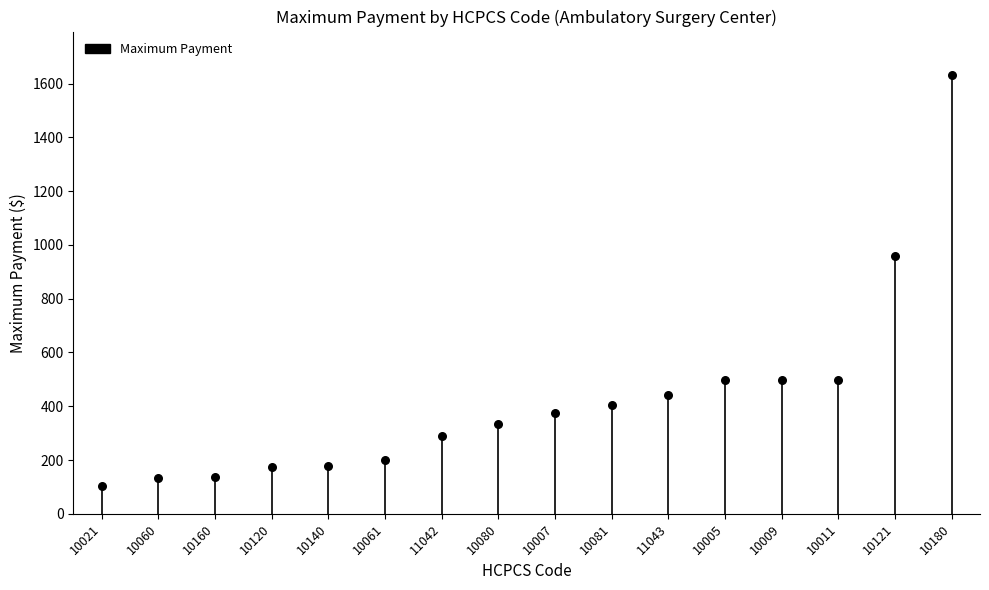

What is the range of Y values (max minus min)?

1525.7